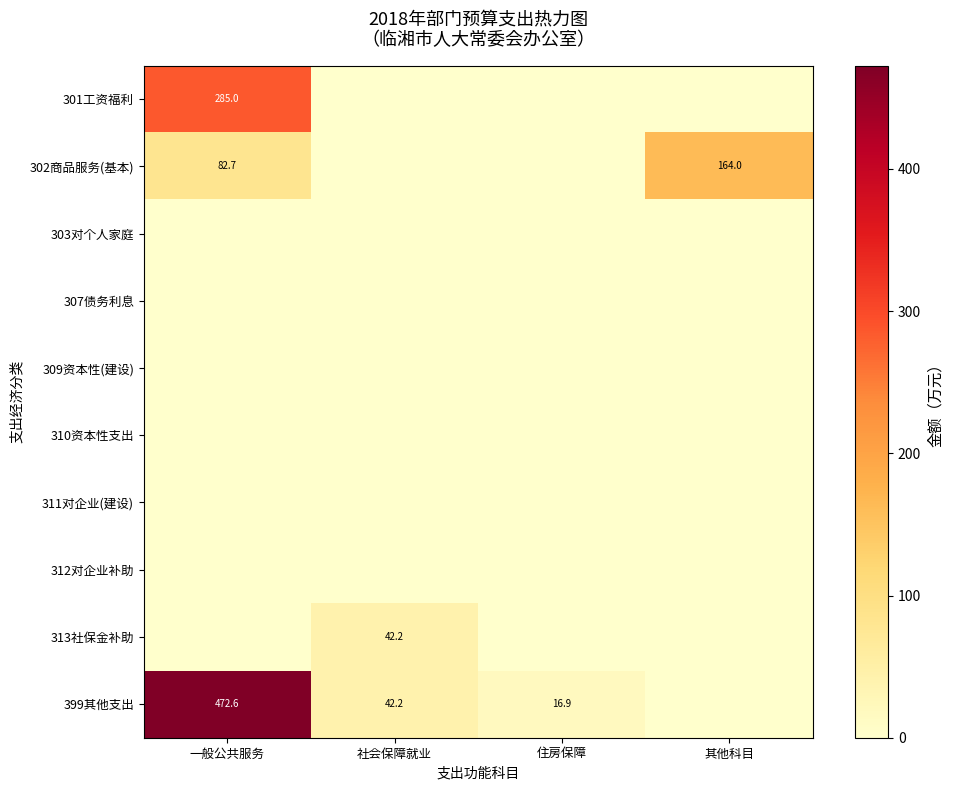

Count the number of categories in the chart.

4